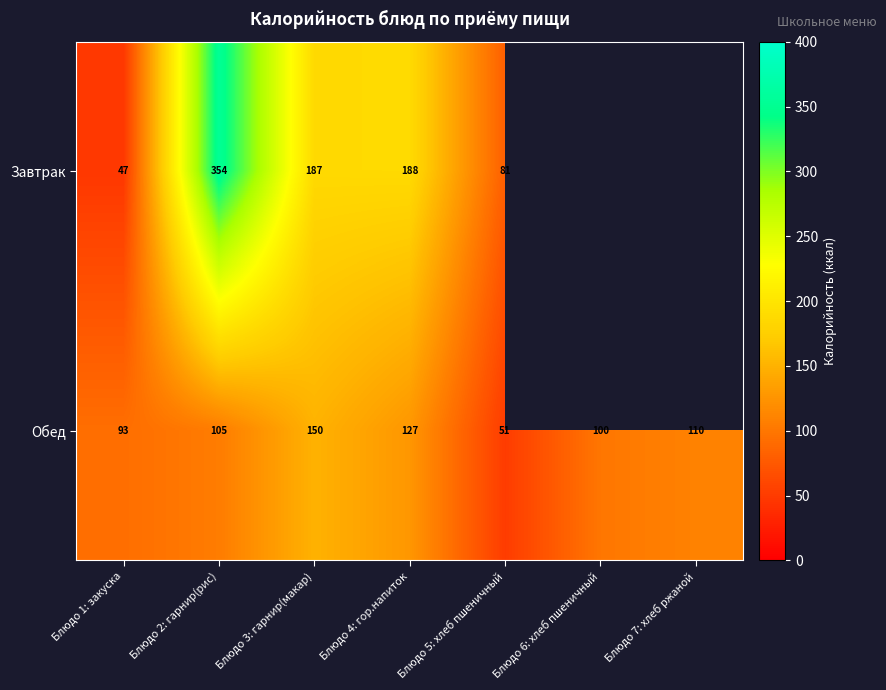

What is the spread (max minus min) of values at Блюдо 4: гор.напиток?

61